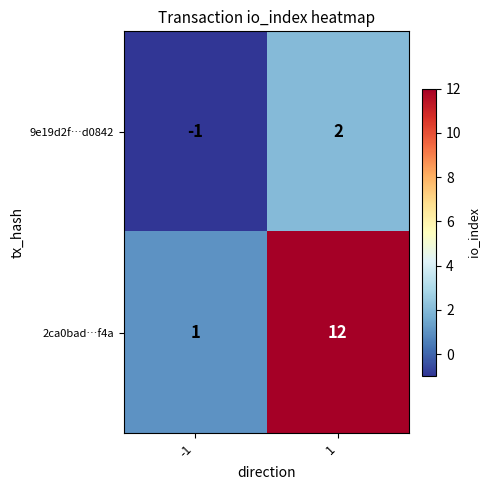

Which series has the widest spread of values?

2ca0bad…f4a